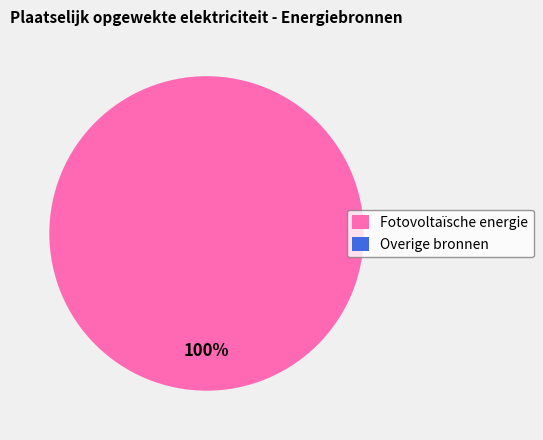

Do Overige and Windkracht together represent more than half of the pie?

No